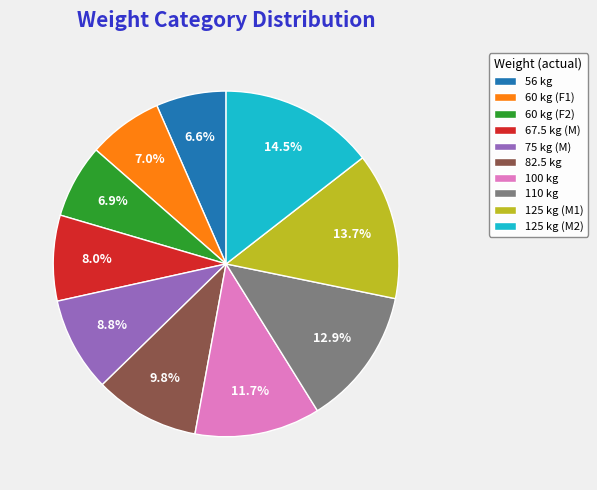

Approximately how many times larger is the value at 110 kg compared to 75 kg (M)?

1.5